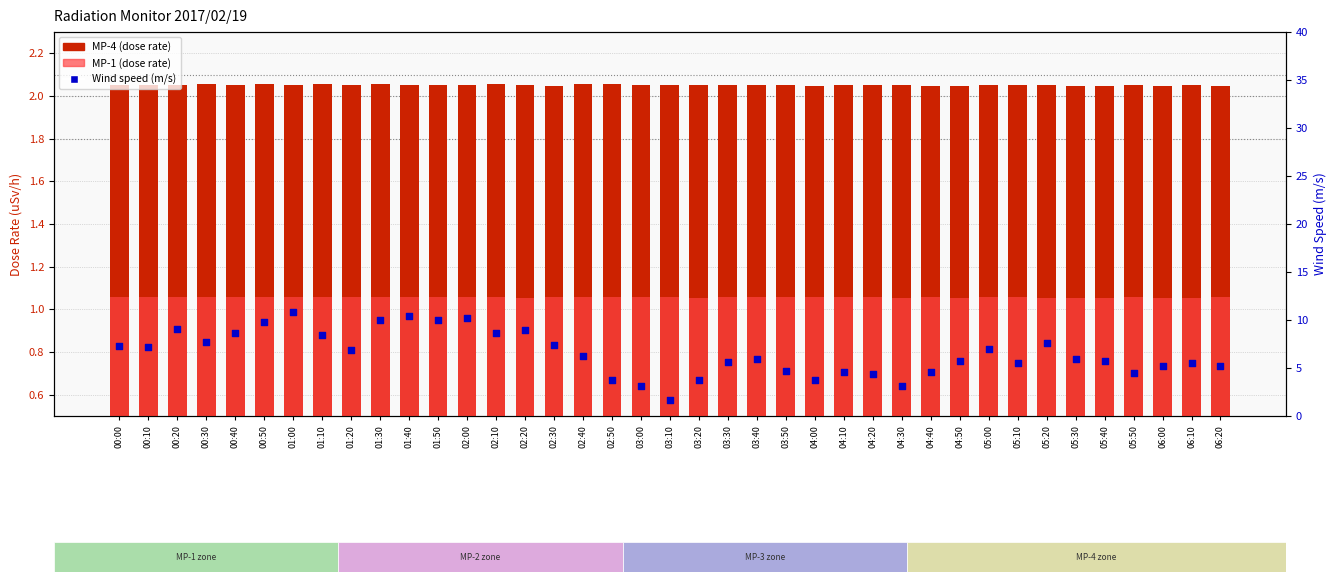

Which series contains the lowest Y value?

MP-1